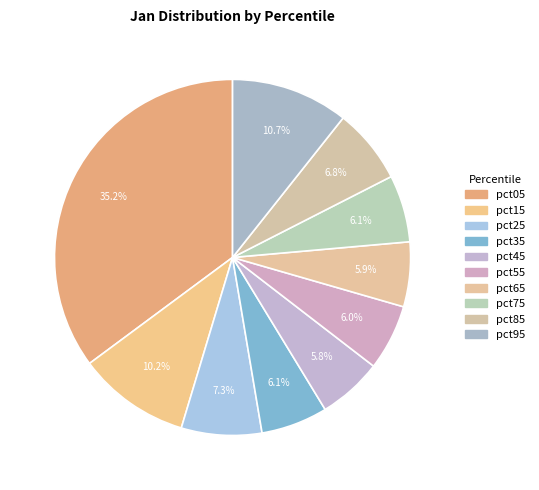

How many segments does this pie chart have?

10